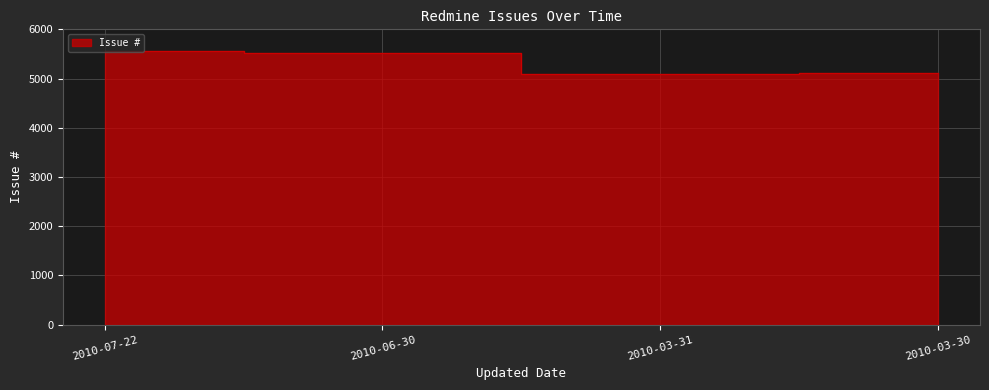

The chart shows a value of 8578 at 2010-03-31. True or false?

False